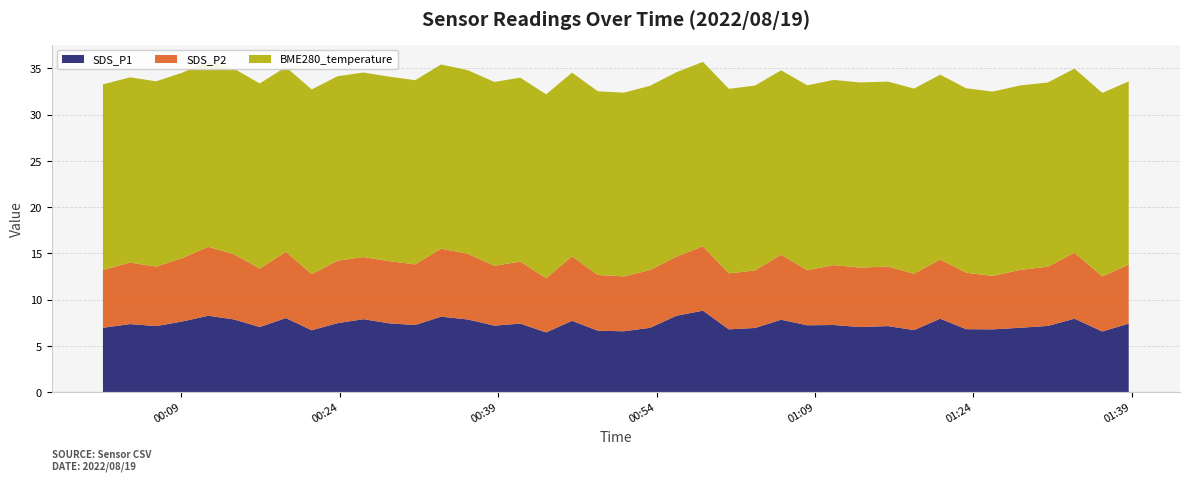

Reading left to right, list all the values displayed in this chart.

SDS_P1: 7.0	7.3	7.1	7.6	8.2	7.8	7.0	8.0	6.7	7.5	7.9	7.4	7.2	8.2	7.8	7.2	7.4	6.5	7.7	6.6	6.6	7.0	8.2	8.8	6.8	6.9	7.8	7.2	7.2	7.0	7.1	6.7	7.9	6.8	6.8	7.0	7.2	7.9	6.5	7.4
SDS_P2: 6.2	6.7	6.4	6.8	7.5	7.0	6.3	7.2	6.1	6.8	6.7	6.7	6.5	7.3	7.1	6.5	6.7	5.8	7.0	6.0	5.9	6.2	6.4	7.0	6.0	6.2	7.0	6.0	6.5	6.4	6.4	6.1	6.4	6.1	5.8	6.2	6.4	7.1	6.0	6.4
BME280_temperature: 20.1	20.0	20.0	20.0	20.1	20.1	20.0	20.0	20.0	19.9	19.9	19.9	19.9	19.9	19.9	19.9	19.9	19.9	19.9	19.9	19.9	19.9	19.9	19.9	19.9	20.0	19.9	20.0	20.0	20.0	20.0	20.0	20.0	19.9	19.9	19.9	19.9	19.9	19.8	19.8